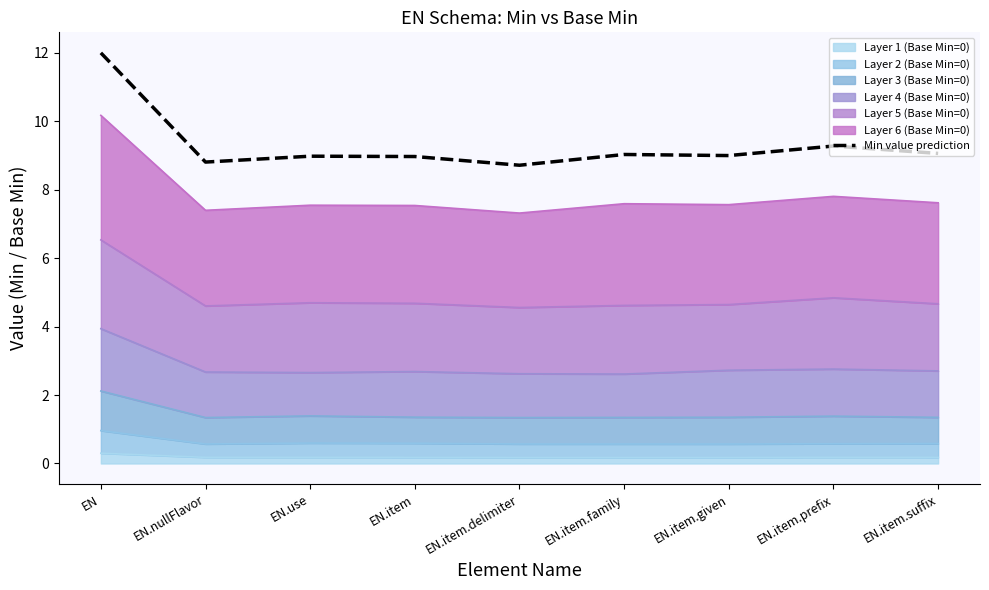

Reading left to right, transcribe all the data shown in this chart.

EN=12.0	EN.nullFlavor=8.8	EN.use=9.0	EN.item=9.0	EN.item.delimiter=8.7	EN.item.family=9.0	EN.item.given=9.0	EN.item.prefix=9.3	EN.item.suffix=9.1